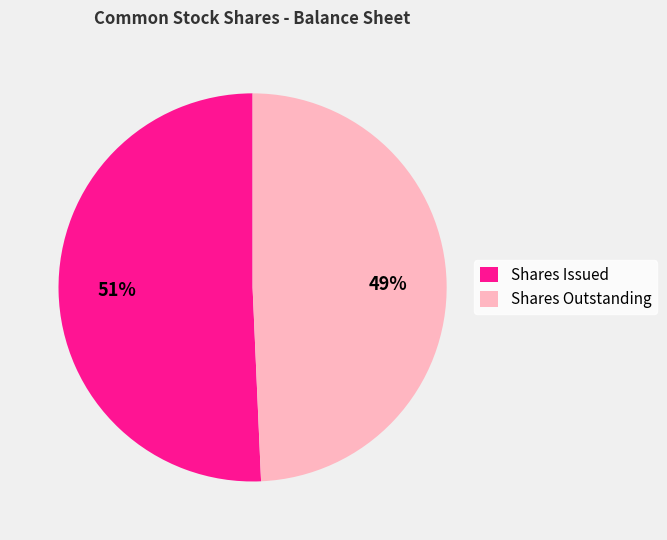

How many slices are in this pie chart?

2